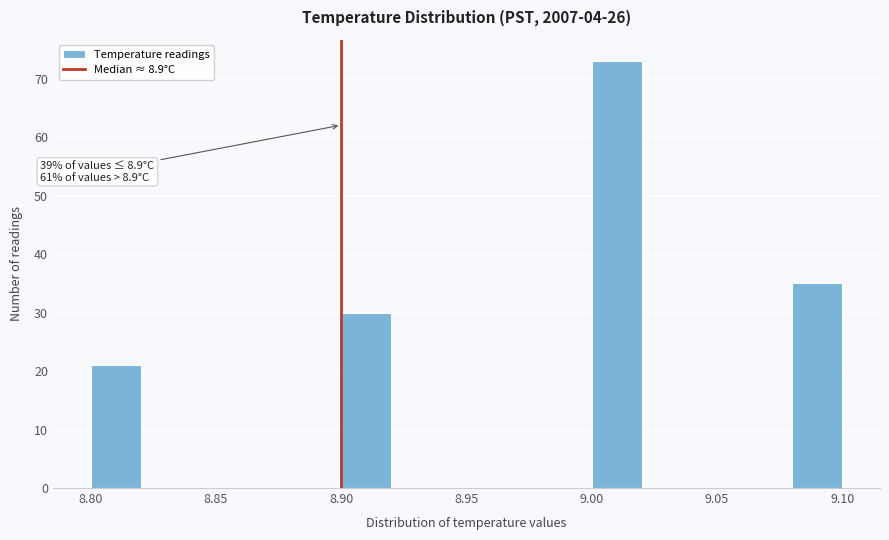

Which range on the x-axis has the tallest bar?

9.00 to 9.02